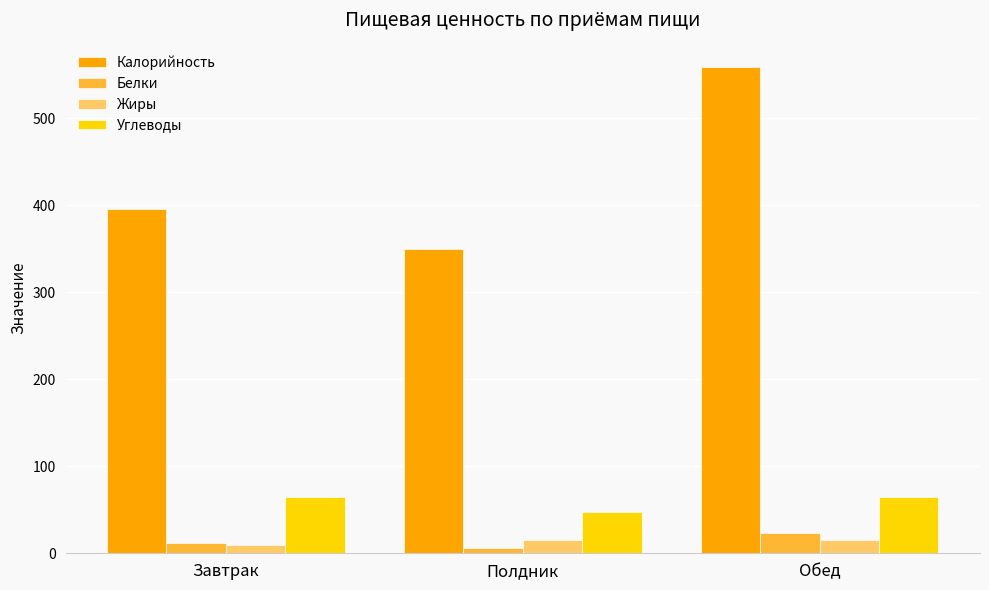

Read the Калорийность value at Обед.

558.8